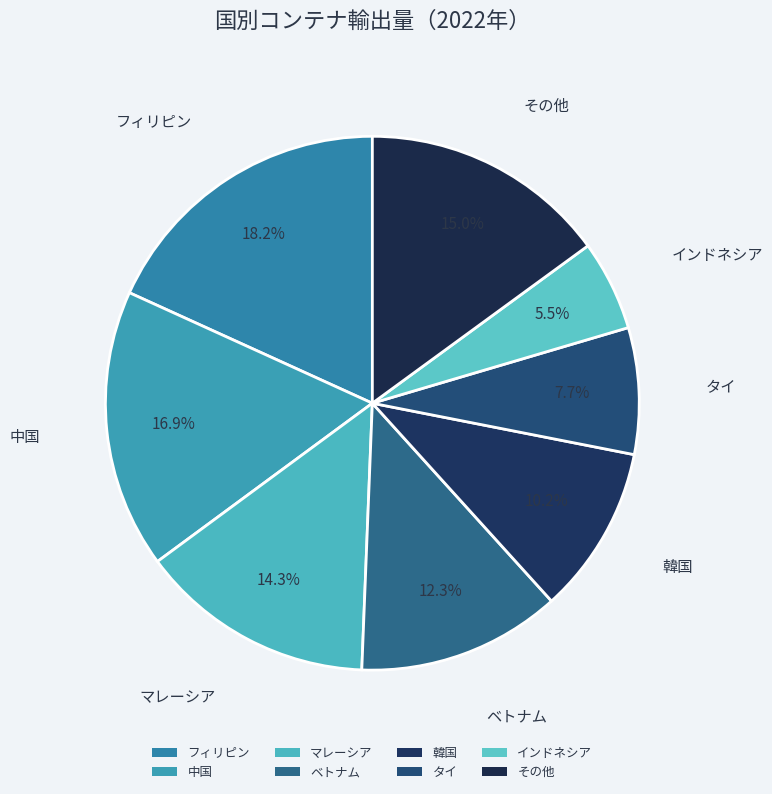

How many slices are in this pie chart?

8